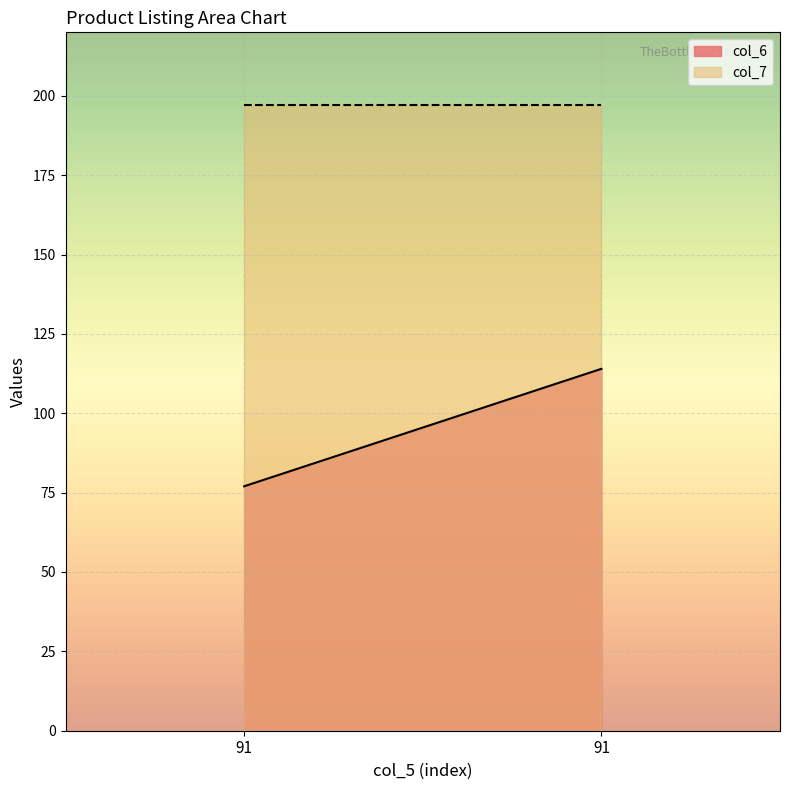

True or false: col_6 has a value of 77 at 91.

True